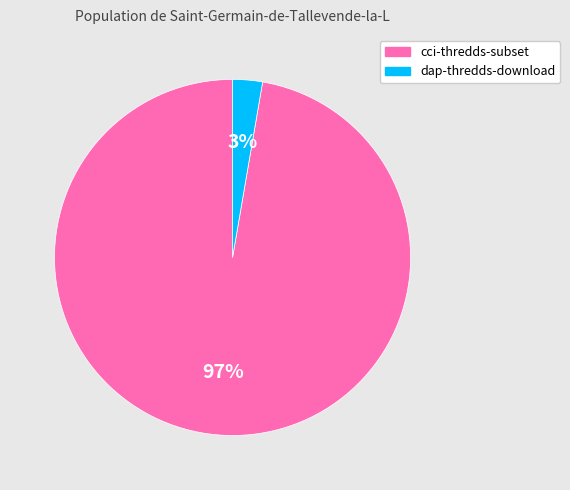

To the nearest percent, what portion does cci-thredds-subset represent?

97%